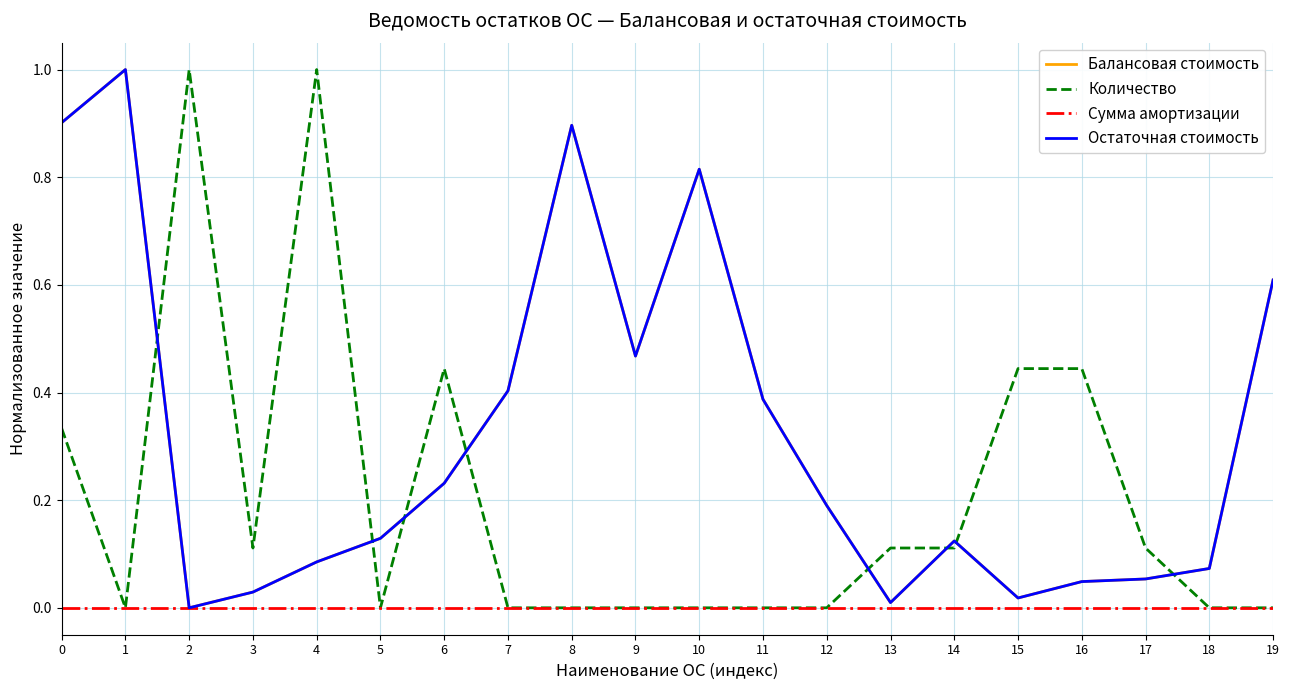

In Остаточная стоимость, how many points are higher than both neighbors (excluding endpoints)?

4